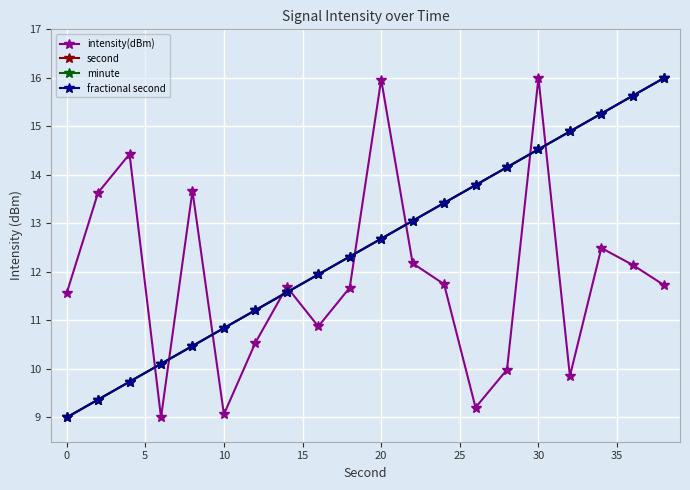

How many categories are shown in the chart?

20